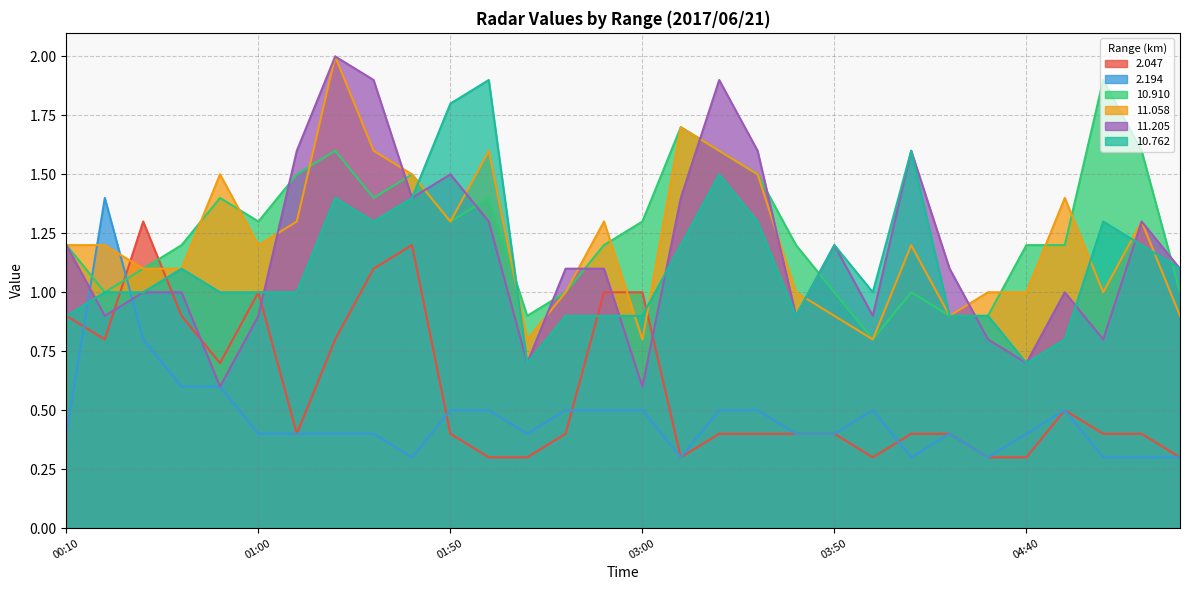

What is the difference between the maximum and second lowest values in the 10.910 series?

1.0